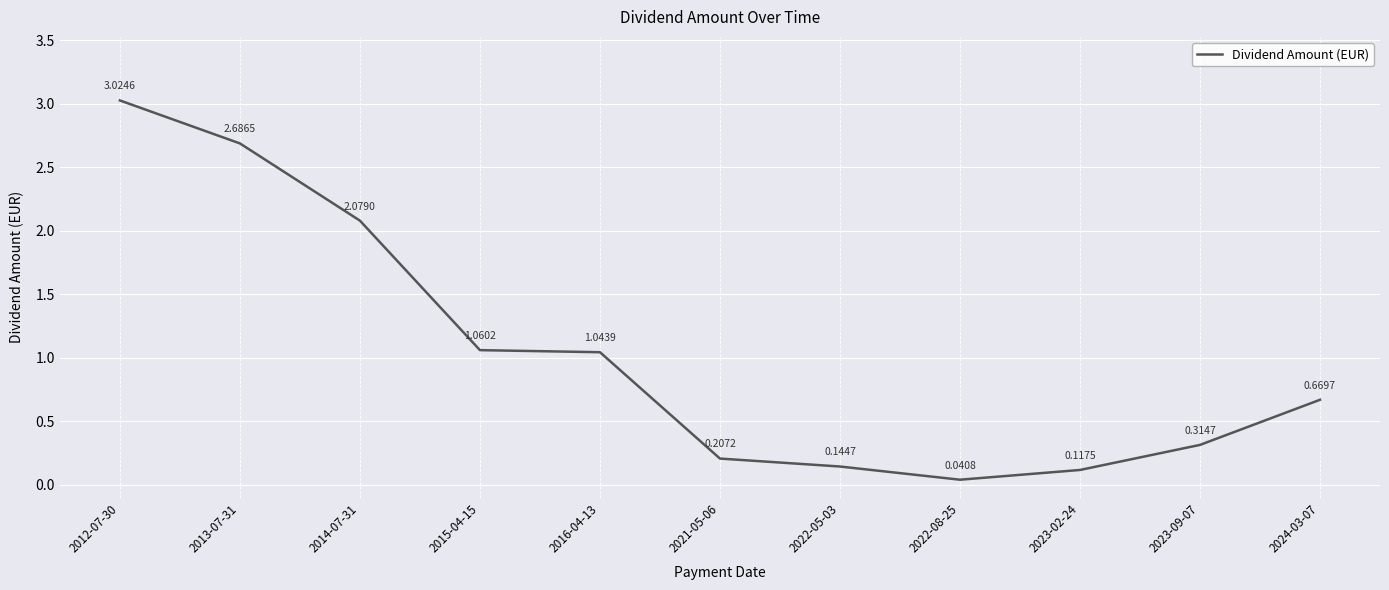

Rank the categories by value from lowest to highest.

2022-08-25, 2023-02-24, 2022-05-03, 2021-05-06, 2023-09-07, 2024-03-07, 2016-04-13, 2015-04-15, 2014-07-31, 2013-07-31, 2012-07-30